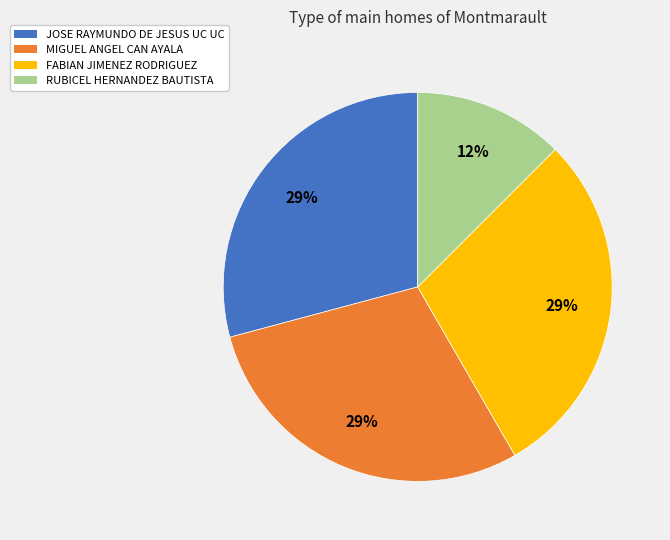

How many slices are in this pie chart?

4